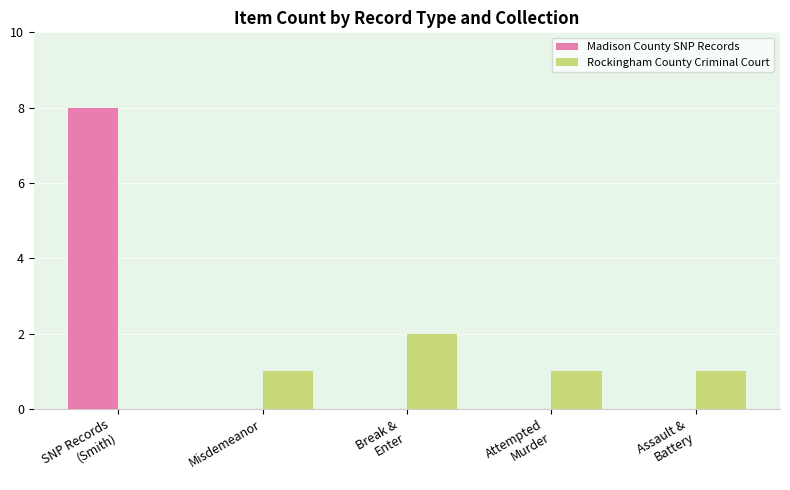

What is the greatest value displayed?

8